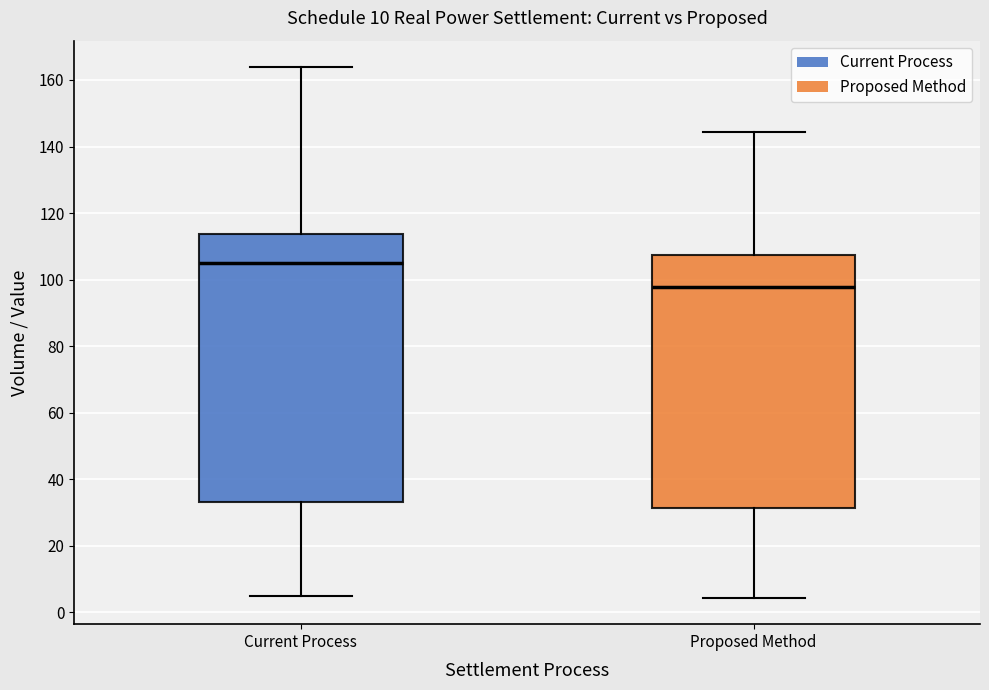

Which box's median line is the lowest?

Proposed Method